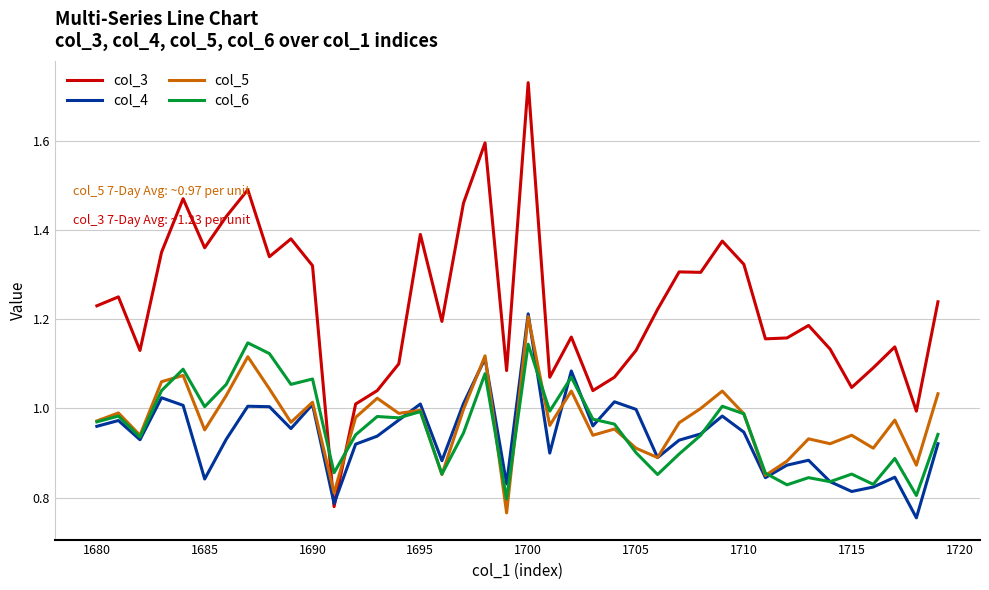

Which series has the largest total across all categories?

col_3